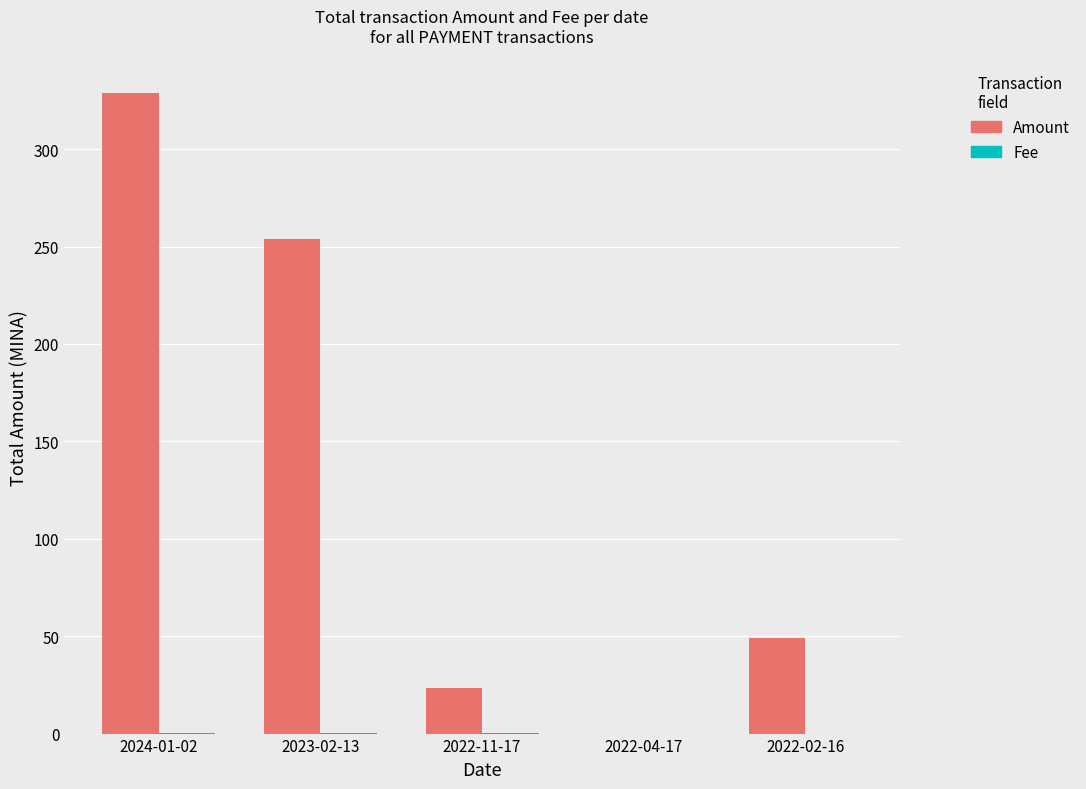

Between 2024-01-02 and 2022-04-17, which series saw the biggest shift?

Amount